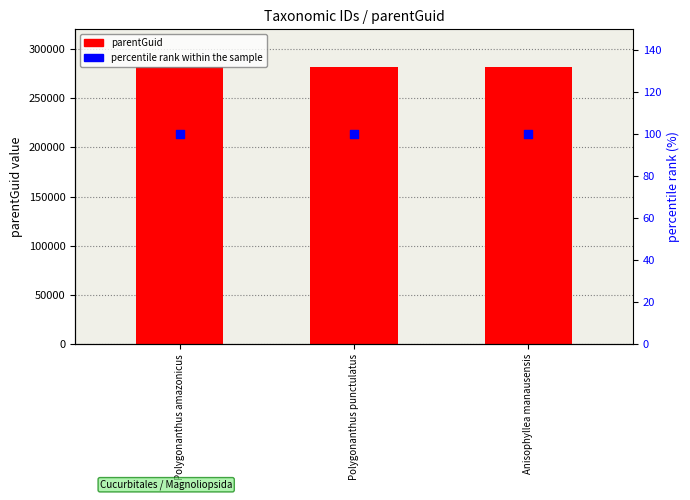

Which series contains the lowest Y value?

percentile rank within the sample